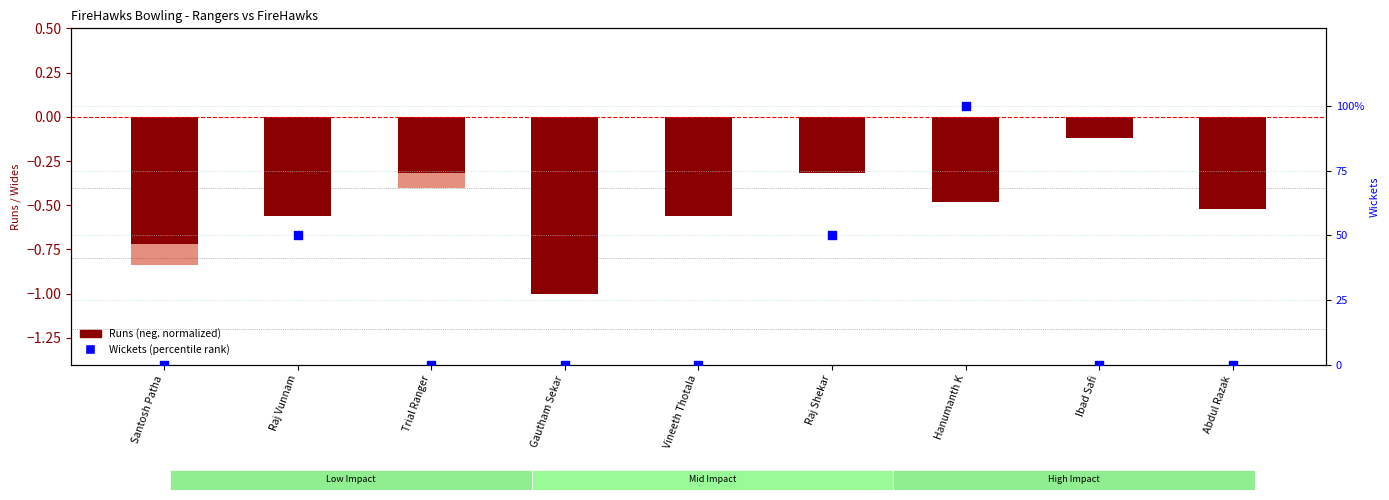

What is the total value across all series at Vineeth Thotala?

-0.6